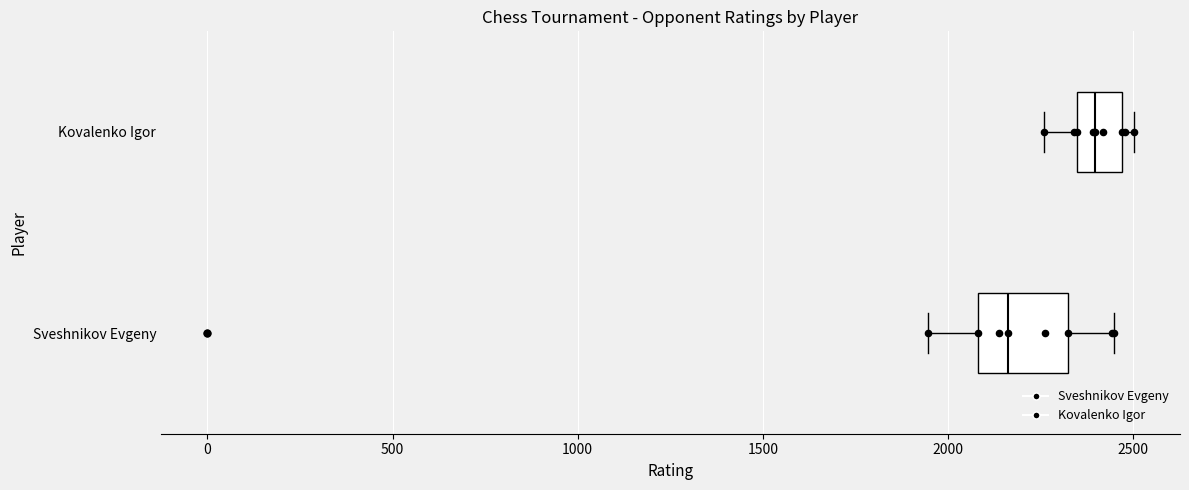

Where is the left edge of the box for Sveshnikov Evgeny on the x-axis? The values are not printed on the chart, so give them approximately, as read against the axis.

2100